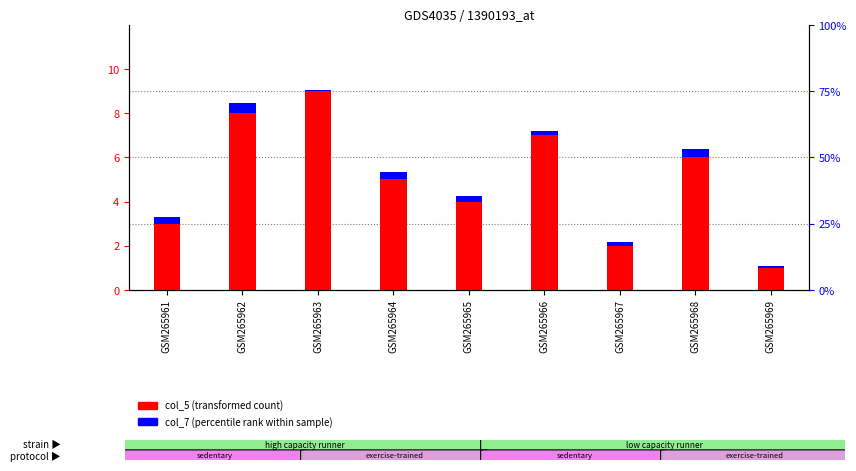

Which series has the largest range (max minus min)?

col_5 (transformed count)